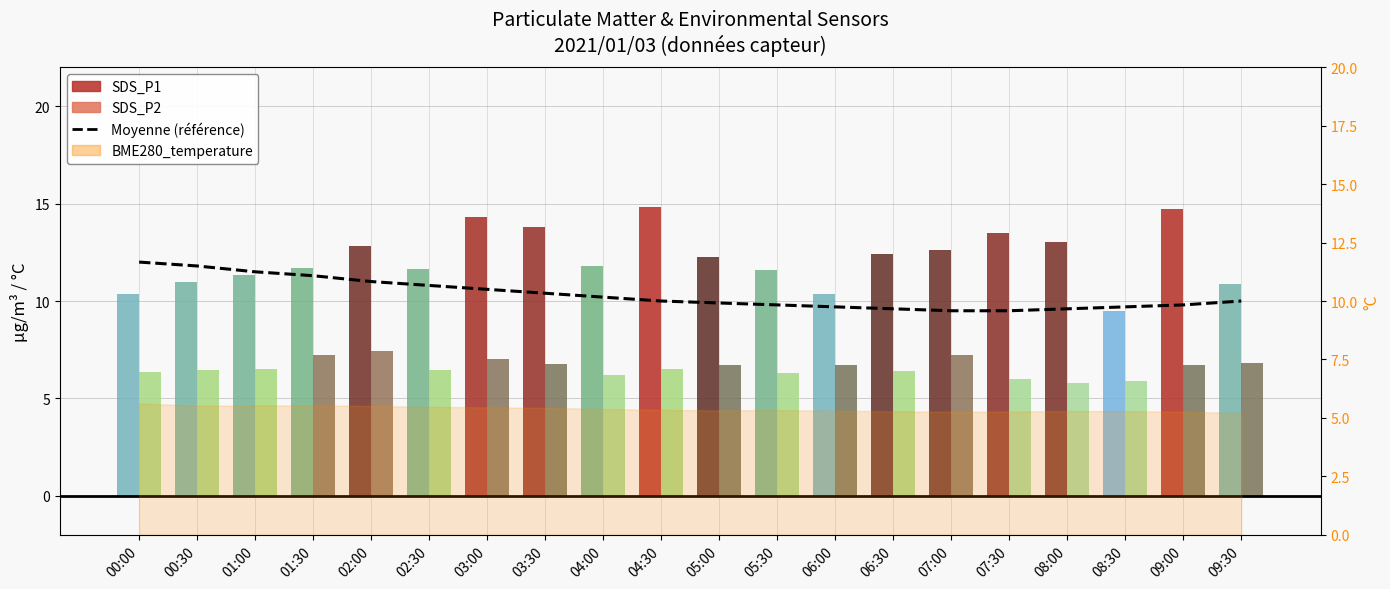

Which label corresponds to the largest value in the chart?

04:30